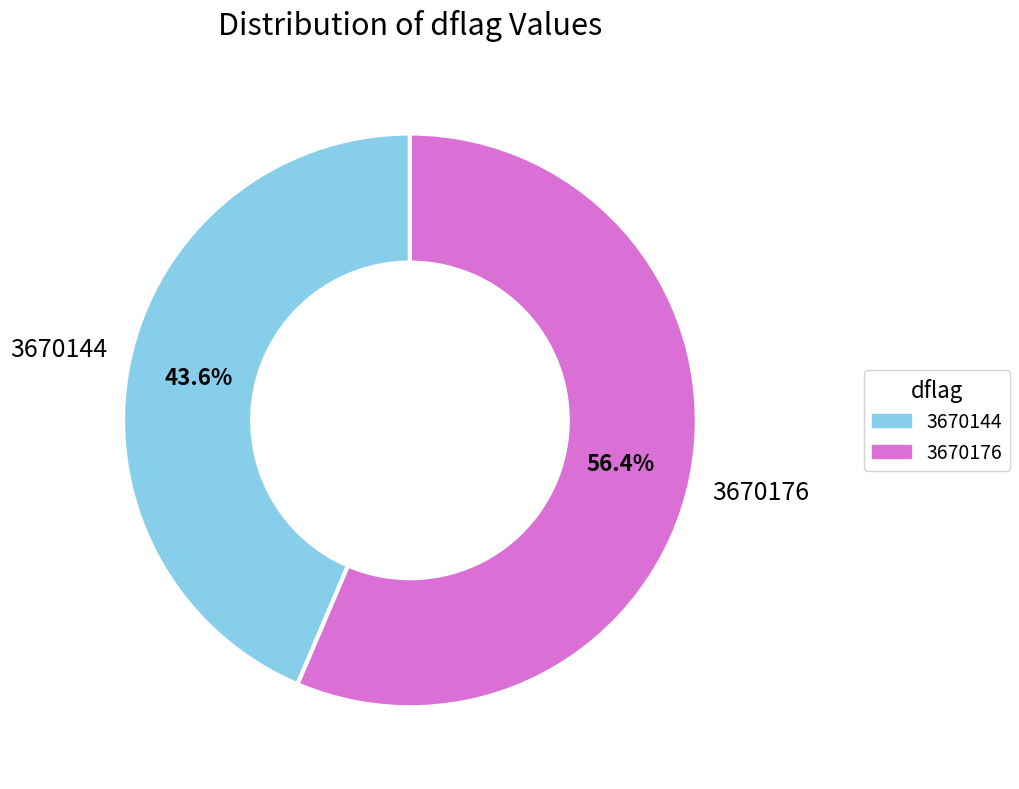

How much of the chart is everything except 3670176?

43.6%